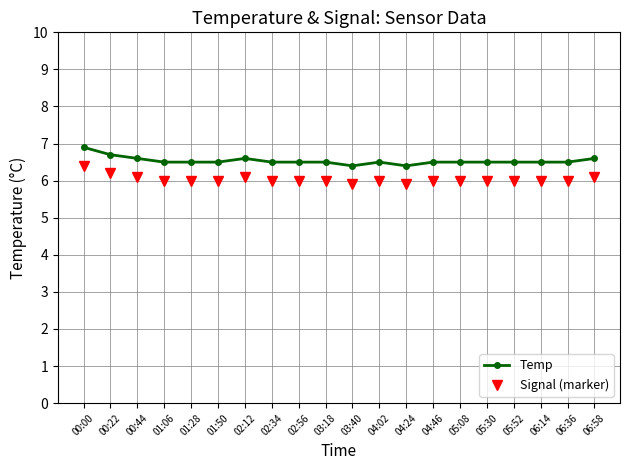

True or false: Signal (marker) has more than 0 interior local peaks.

True